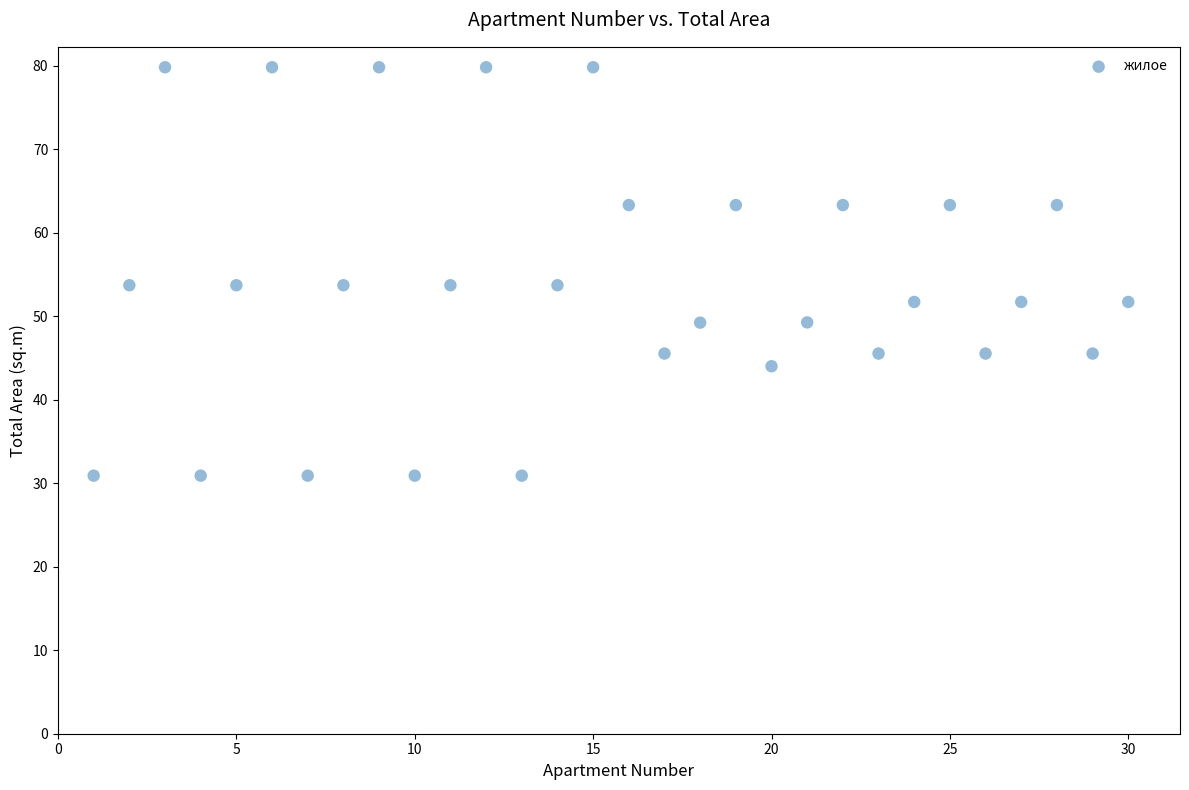

What is the range of X values (max minus min)?

29.0